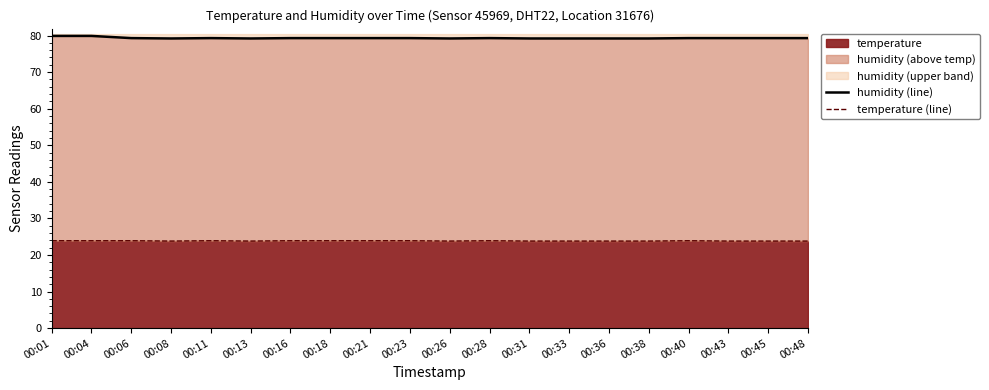

Count the temperature (line) values in the range 23 to 24.

20